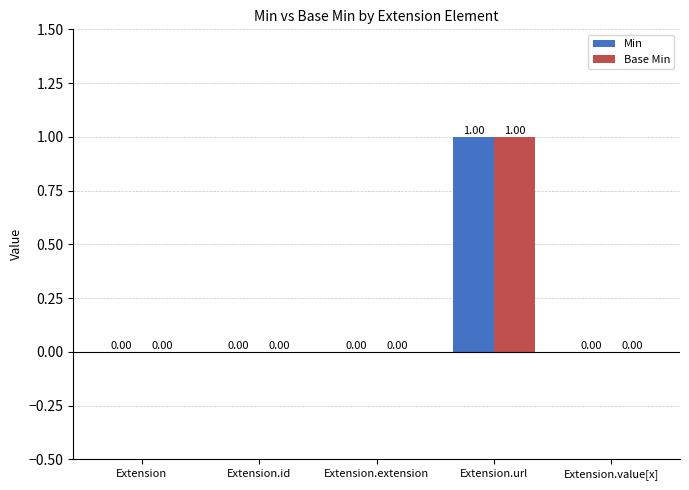

Does the chart contain stacked bars?

No